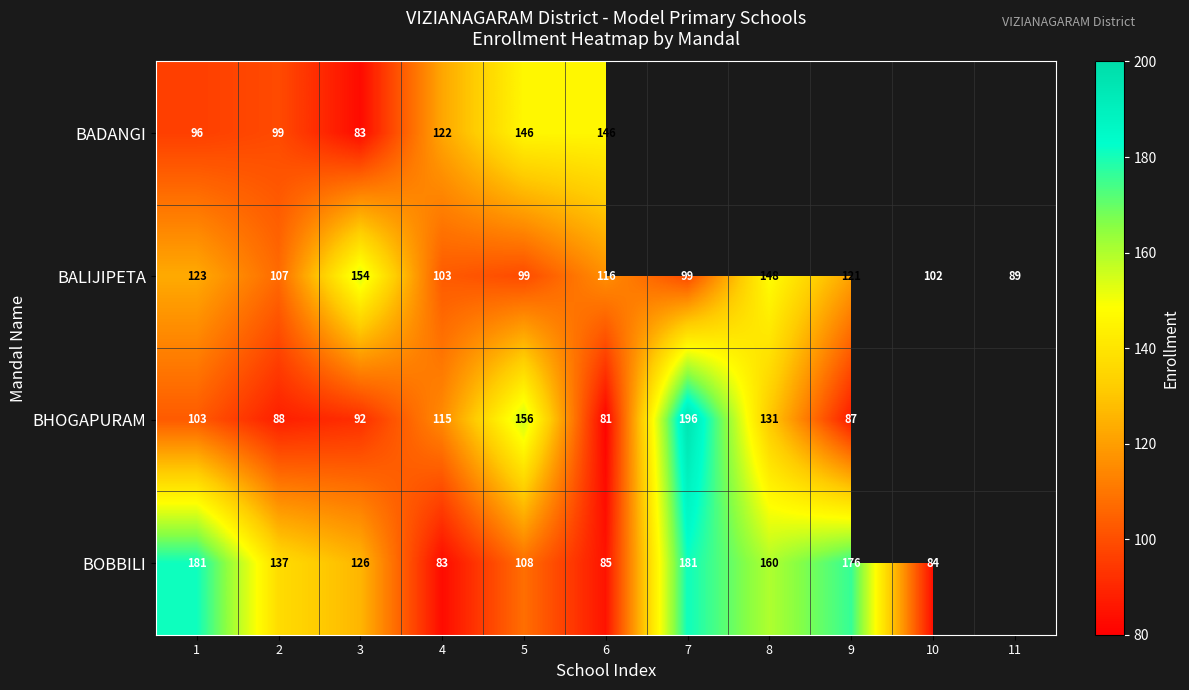

Rank the series at 3 from lowest to highest value.

BADANGI, BHOGAPURAM, BOBBILI, BALIJIPETA